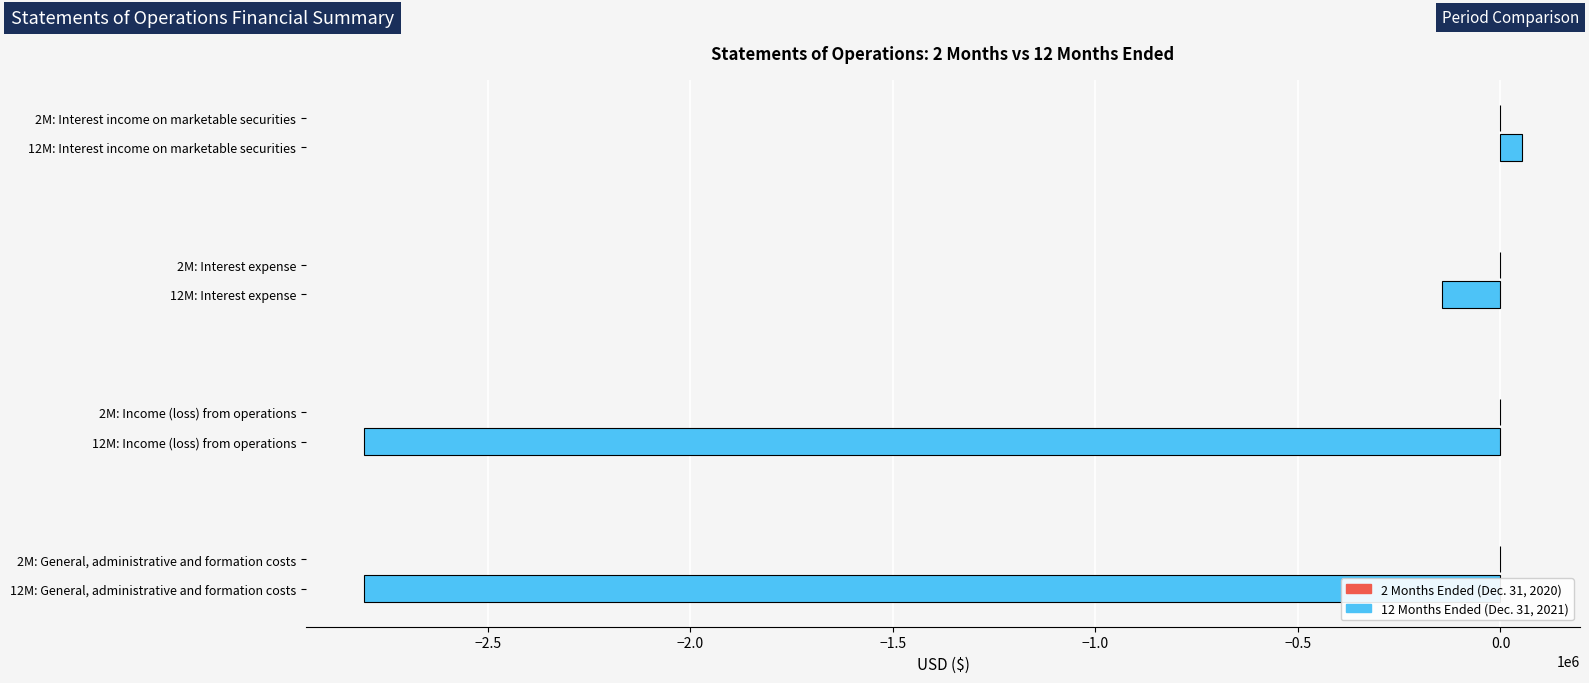

The value of 12 Months Ended (Dec. 31, 2021) at 12M: General, administrative and formation costs is -4737574. True or false?

False